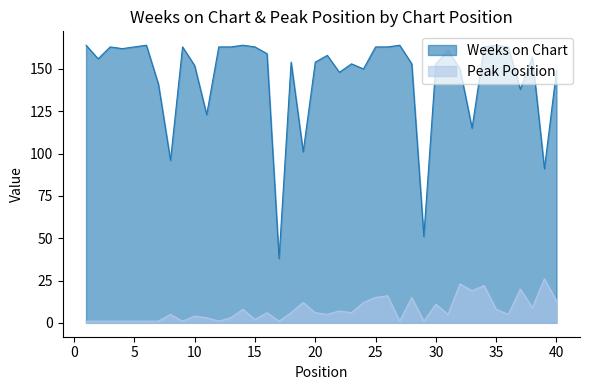

At 9, list the series in order from largest to smallest.

Weeks on Chart, Peak Position